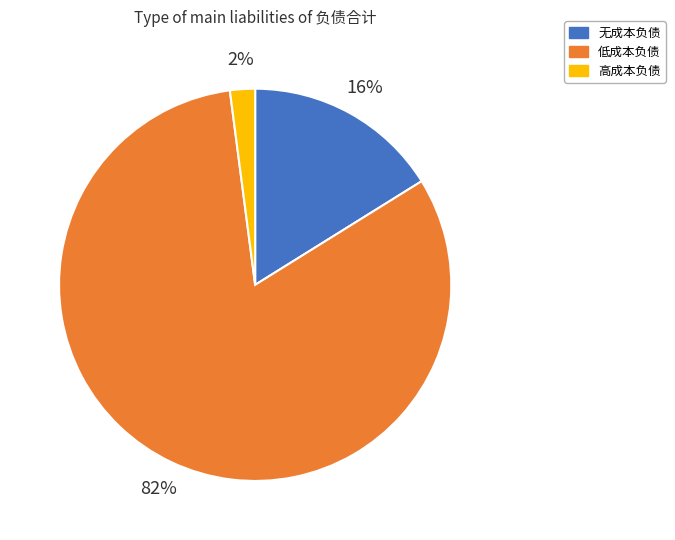

Rank the categories by value from lowest to highest.

高成本负债, 无成本负债, 低成本负债